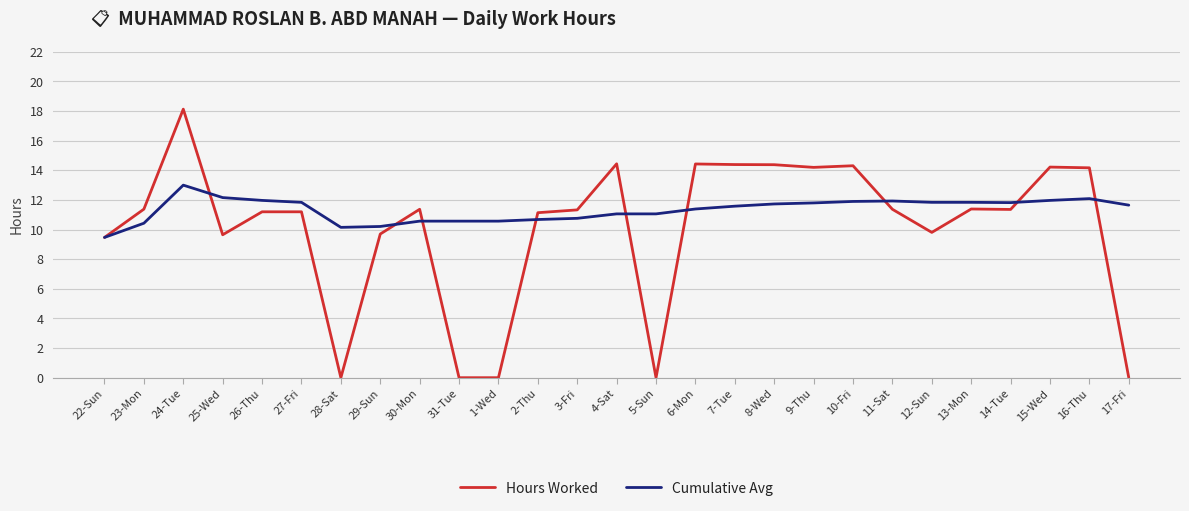

Read the Cumulative Avg value at 26-Thu.

12.0